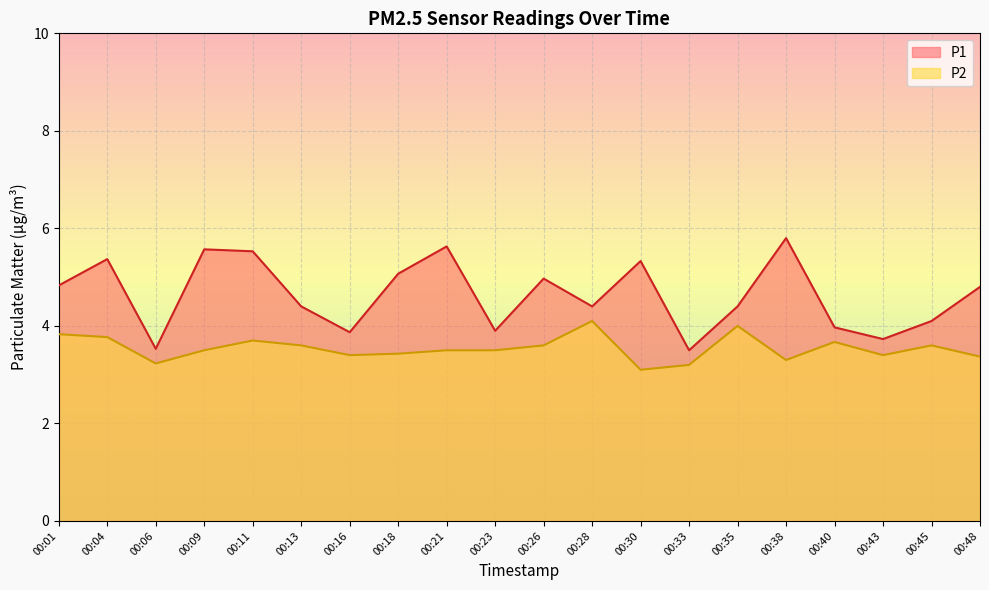

How many interior local valleys does the P2 series have?

5